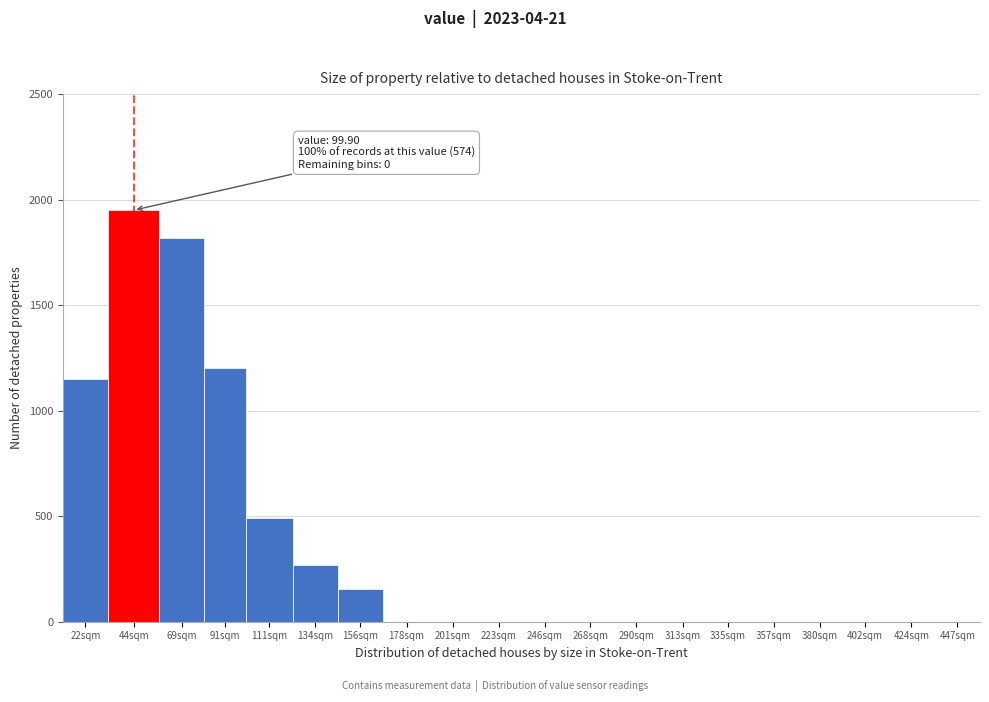

Reading left to right, list all the values displayed in this chart.

22sqm=1150	44sqm=1950	69sqm=1820	91sqm=1200	111sqm=490	134sqm=270	156sqm=155	178sqm=0	201sqm=0	223sqm=0	246sqm=0	268sqm=0	290sqm=0	313sqm=0	335sqm=0	357sqm=0	380sqm=0	402sqm=0	424sqm=0	447sqm=0